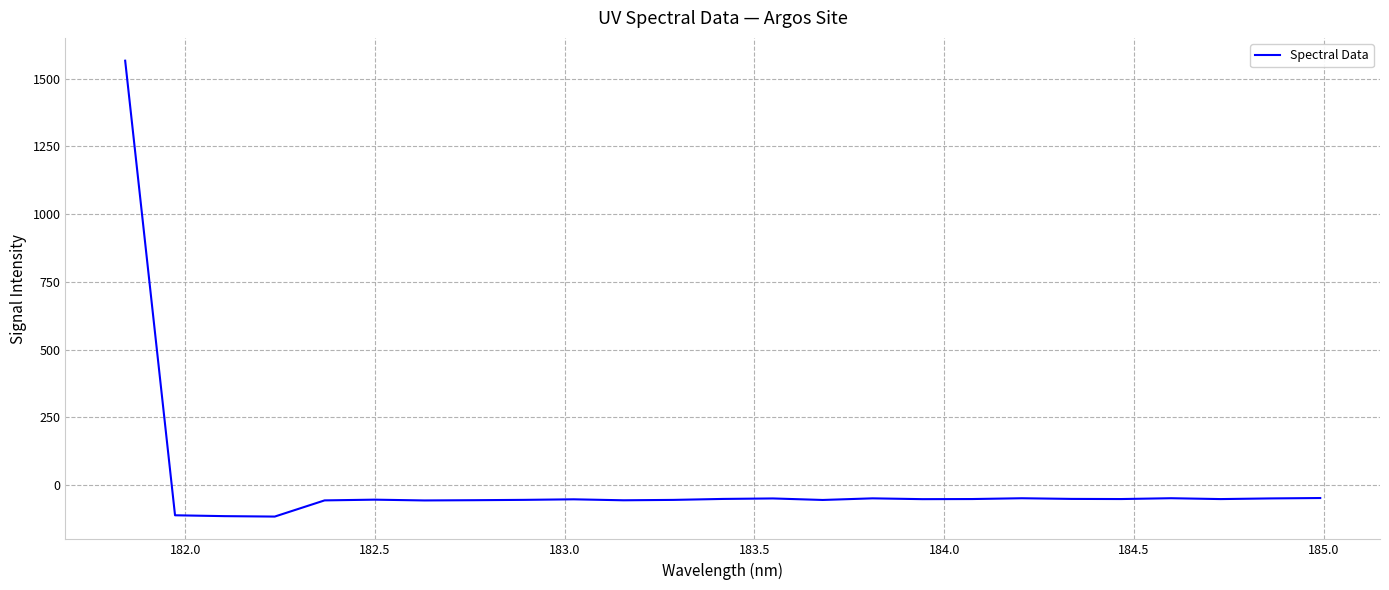

How many values exceed -52?

9